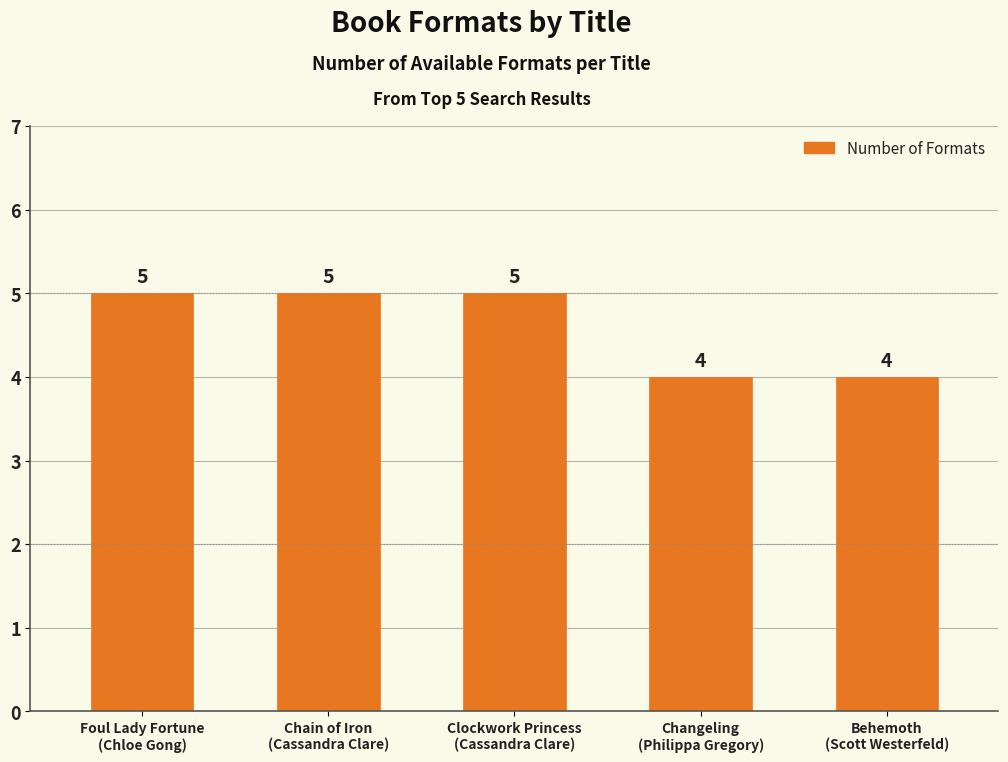

What position from the left is Changeling
(Philippa Gregory)?

4